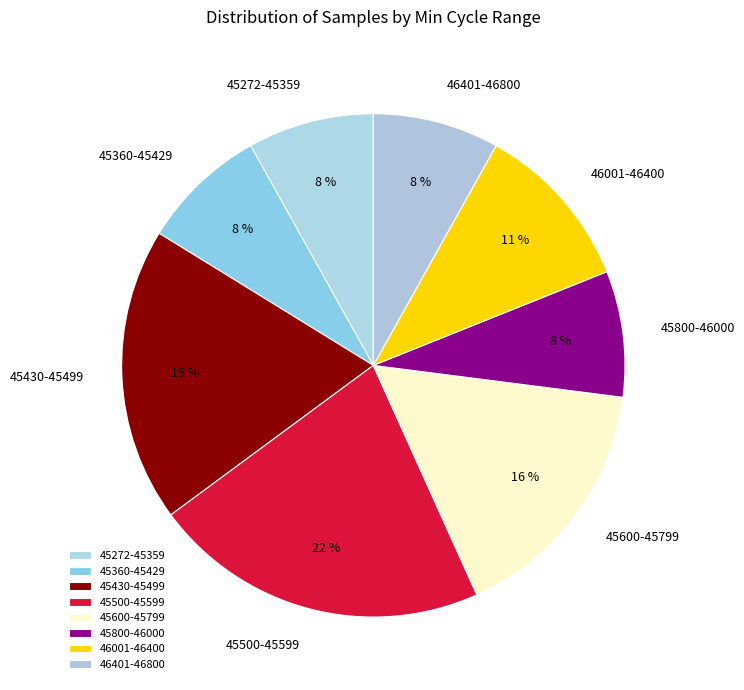

Is it true that 45800-46000 is 8% of the pie?

True